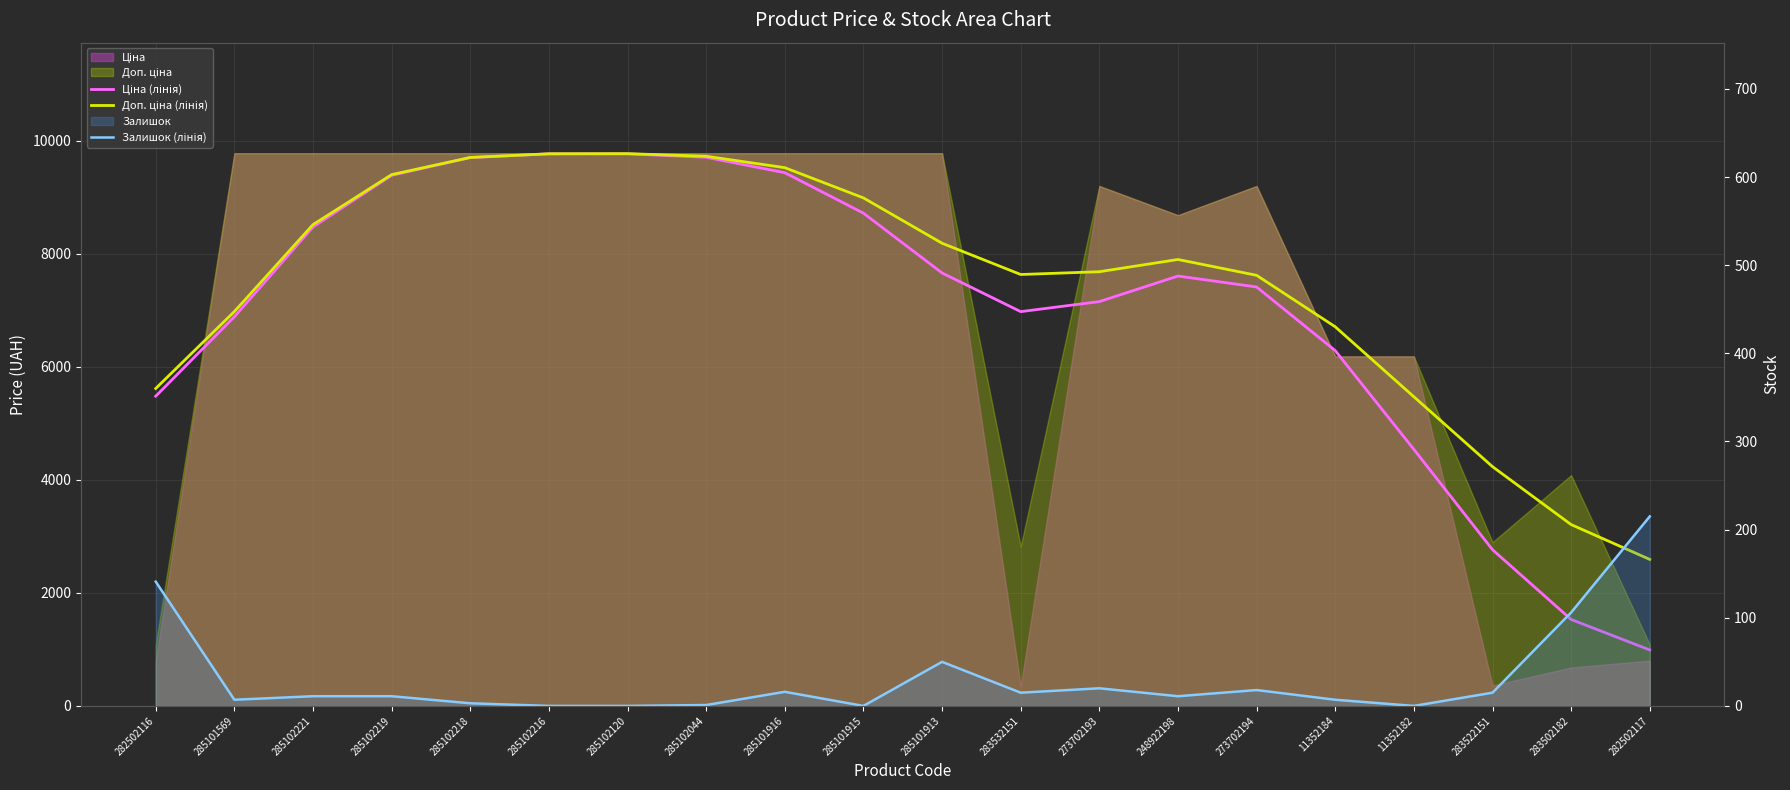

At which category does the chart reach its minimum across all series?

285102216